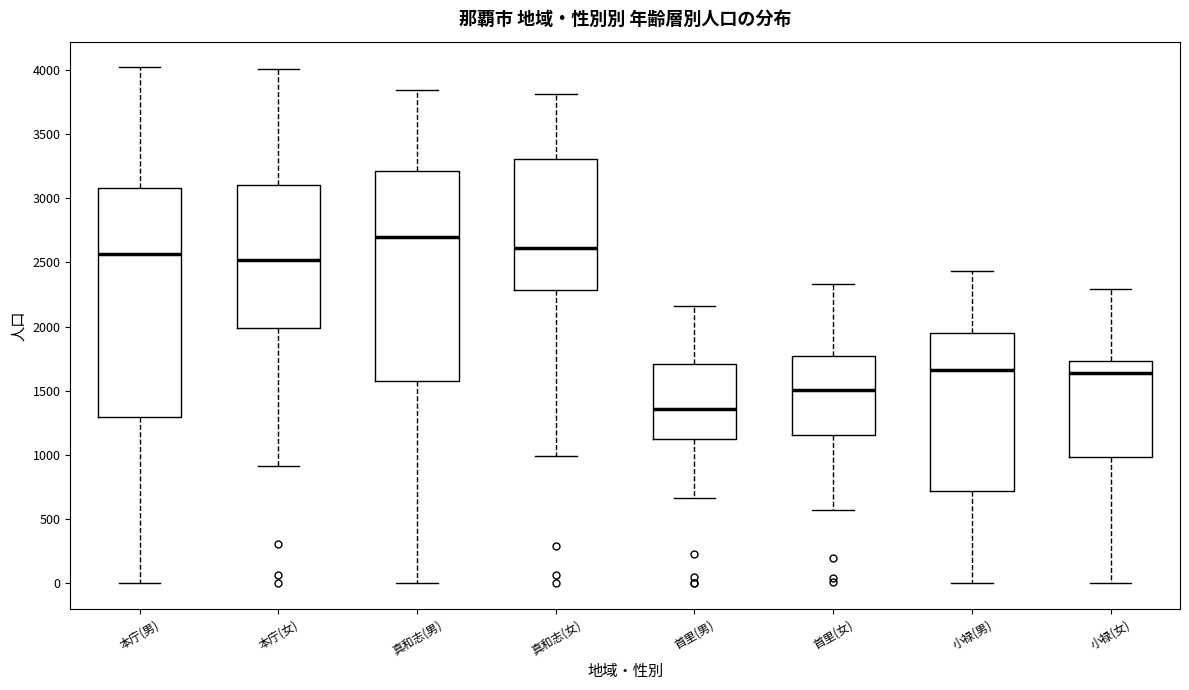

Where does the lower whisker of the box for 首里(男) end on the y-axis? The values are not printed on the chart, so give them approximately, as read against the axis.

650